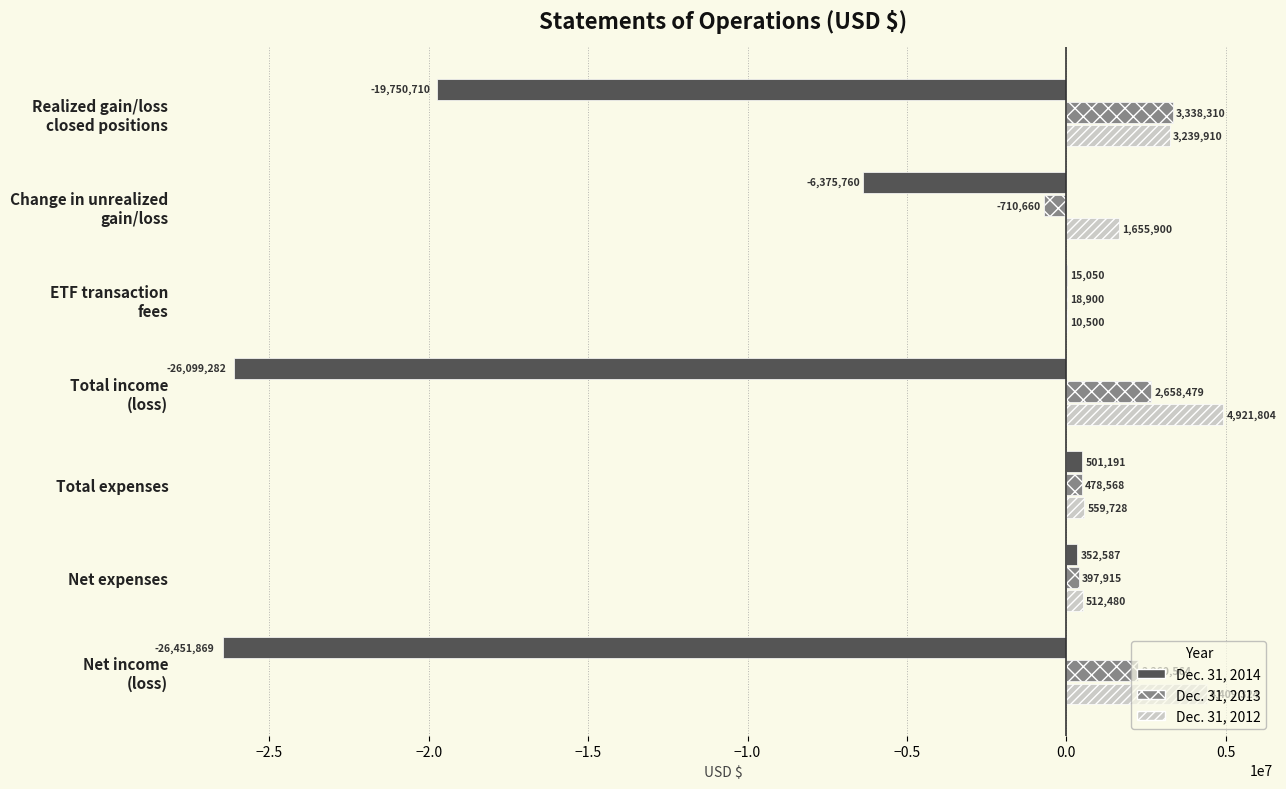

Where is Dec. 31, 2013 nearest to the value 1313825?

Total expenses